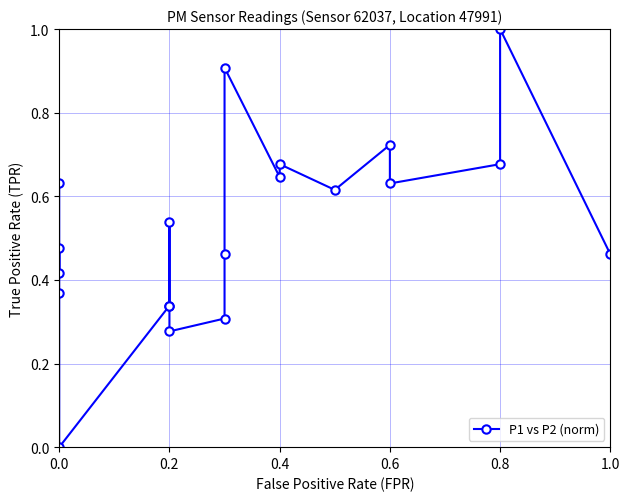

What is the average value?

0.5